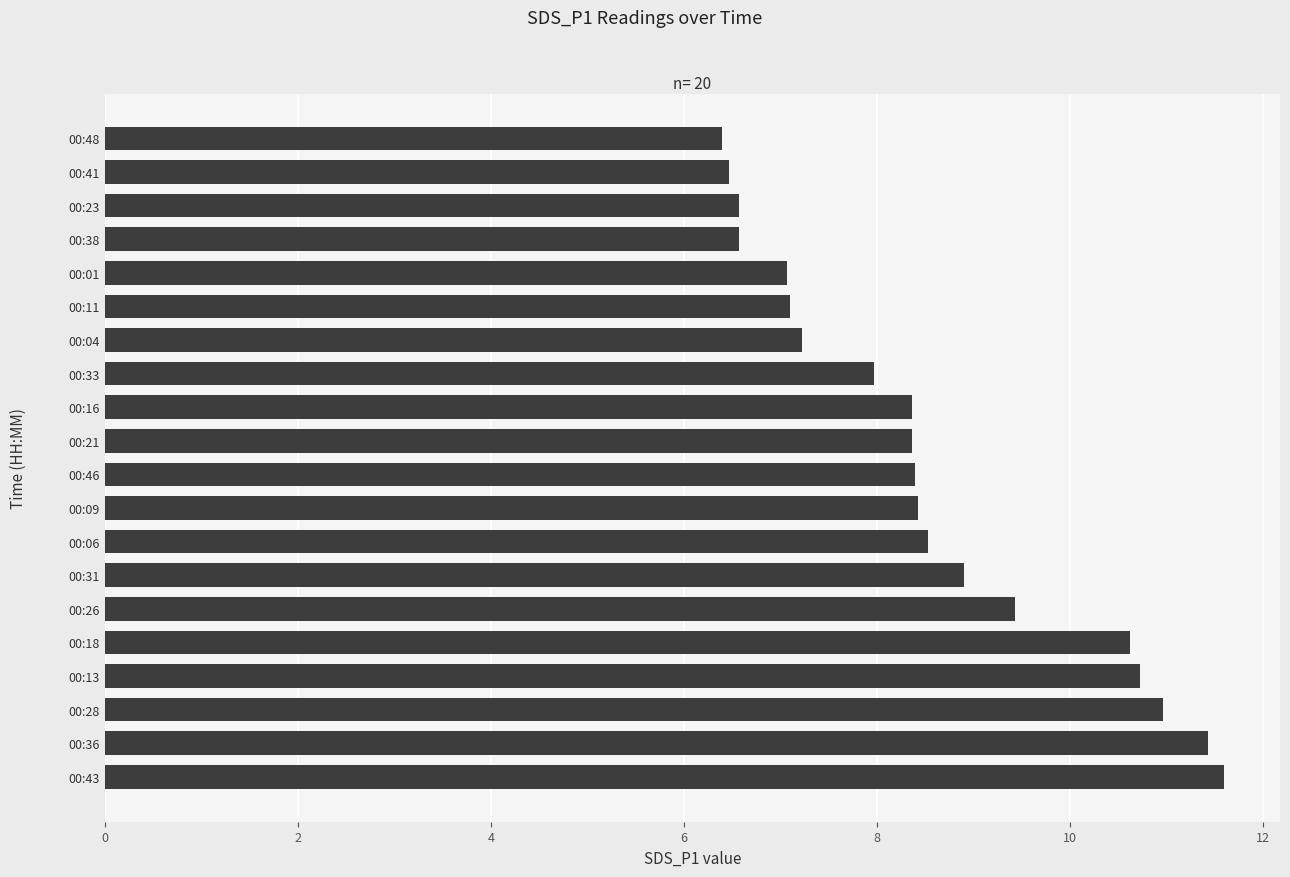

How many categories are shown in the chart?

20